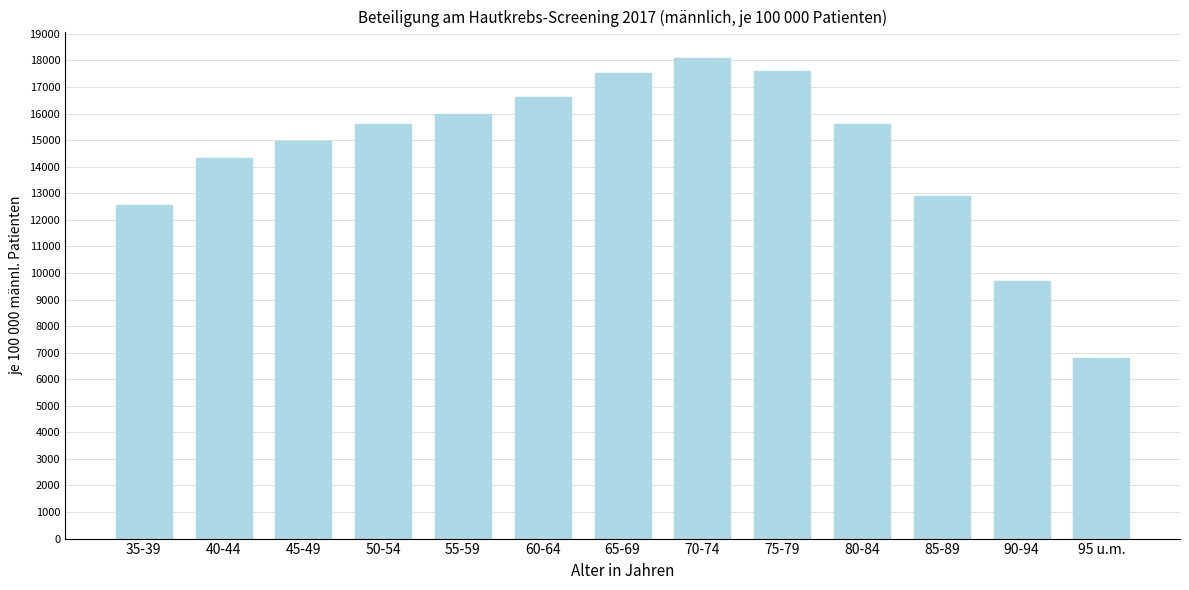

Between 95 u.m. and 40-44, which is larger?

40-44